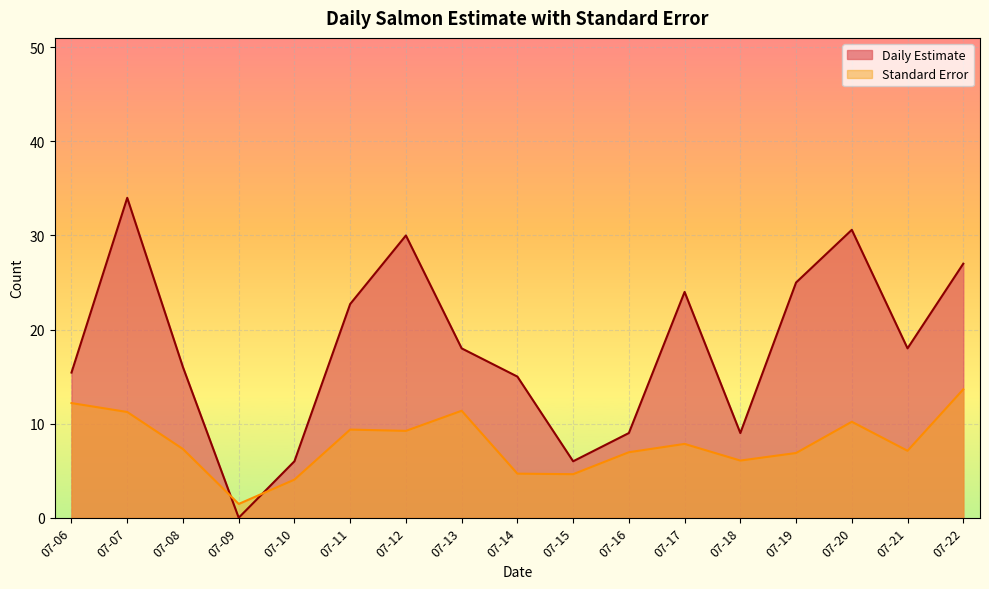

What is the sum of the Standard Error values at 07-07 and 07-18?

17.3